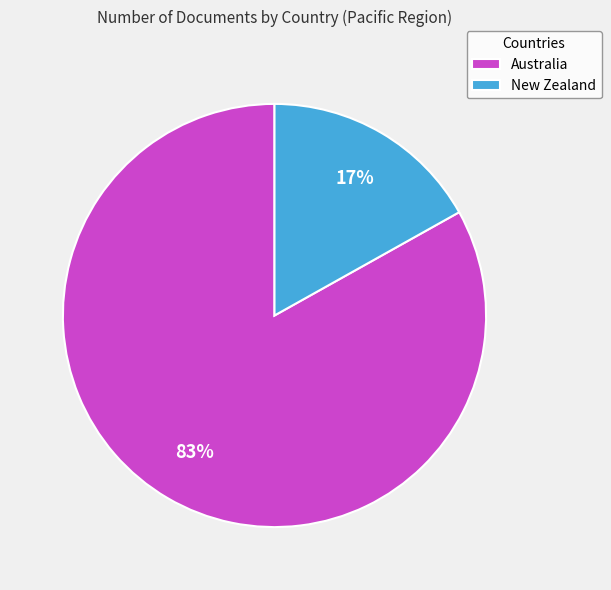

True or false: Australia accounts for 83% of the total.

True